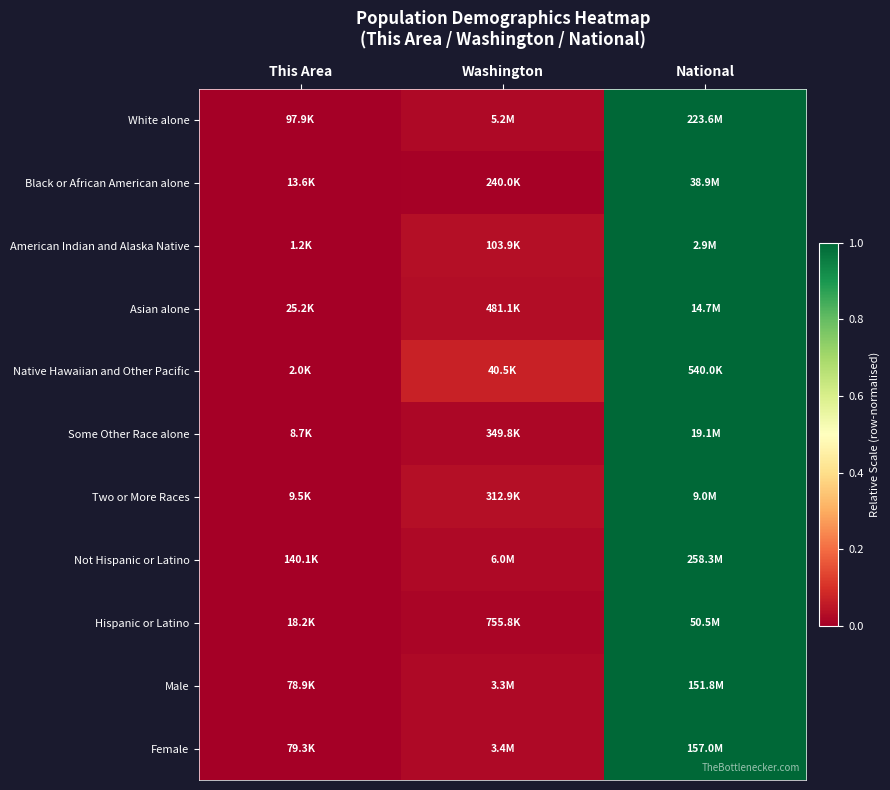

Reading right to left, what are all the values shown in this chart?

White alone: National=1.0	Washington=0.0	This Area=0.0
Black or African American alone: National=1.0	Washington=0.0	This Area=0.0
American Indian and Alaska Native: National=1.0	Washington=0.0	This Area=0.0
Asian alone: National=1.0	Washington=0.0	This Area=0.0
Native Hawaiian and Other Pacific: National=1.0	Washington=0.1	This Area=0.0
Some Other Race alone: National=1.0	Washington=0.0	This Area=0.0
Two or More Races: National=1.0	Washington=0.0	This Area=0.0
Not Hispanic or Latino: National=1.0	Washington=0.0	This Area=0.0
Hispanic or Latino: National=1.0	Washington=0.0	This Area=0.0
Male: National=1.0	Washington=0.0	This Area=0.0
Female: National=1.0	Washington=0.0	This Area=0.0